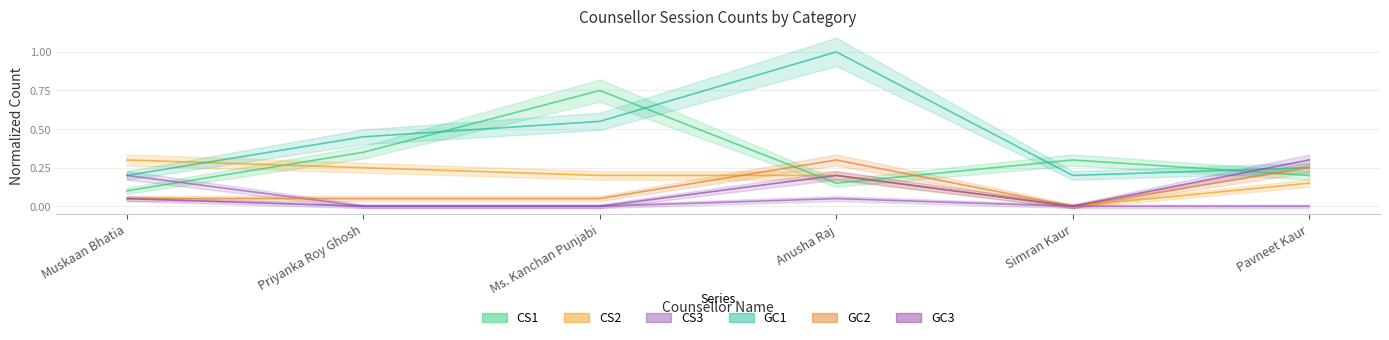

What is the total value across all series at Pavneet Kaur?

1.1